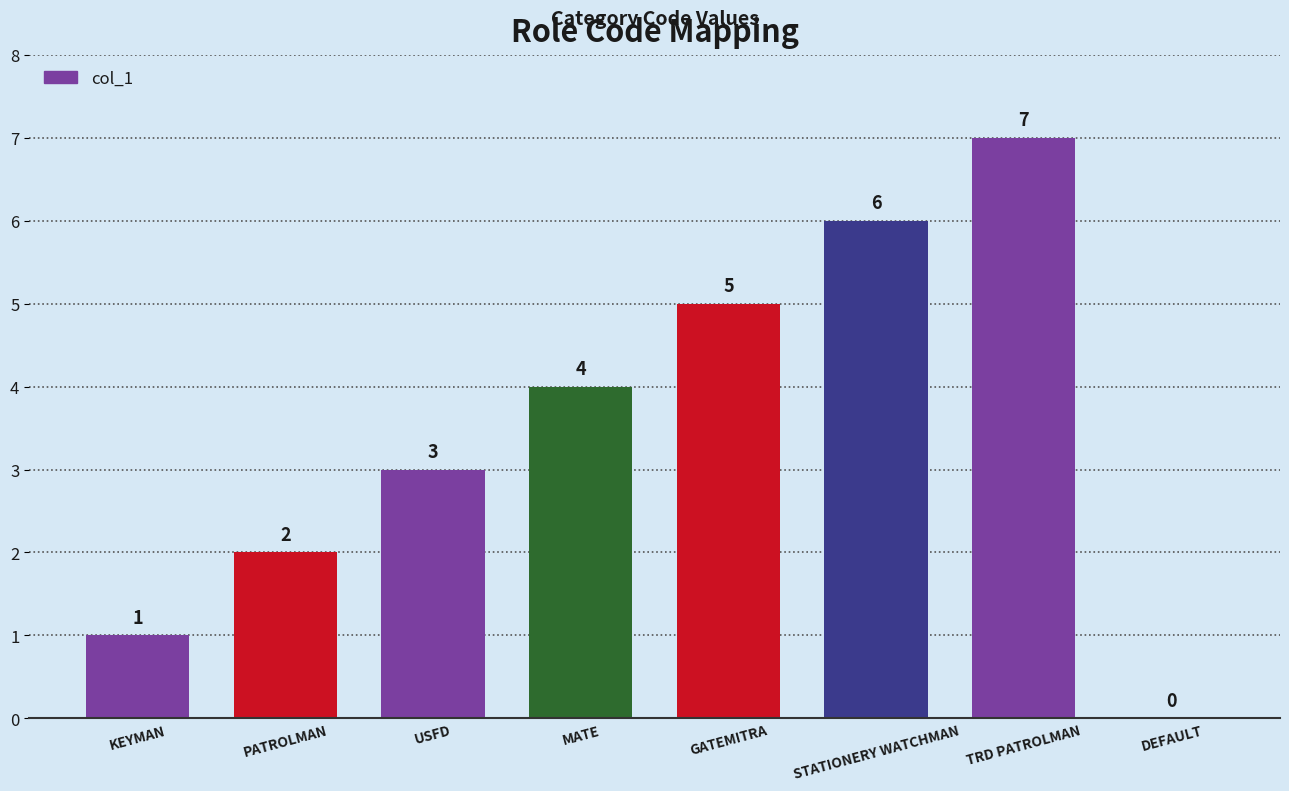

How many categories are shown in the chart?

8